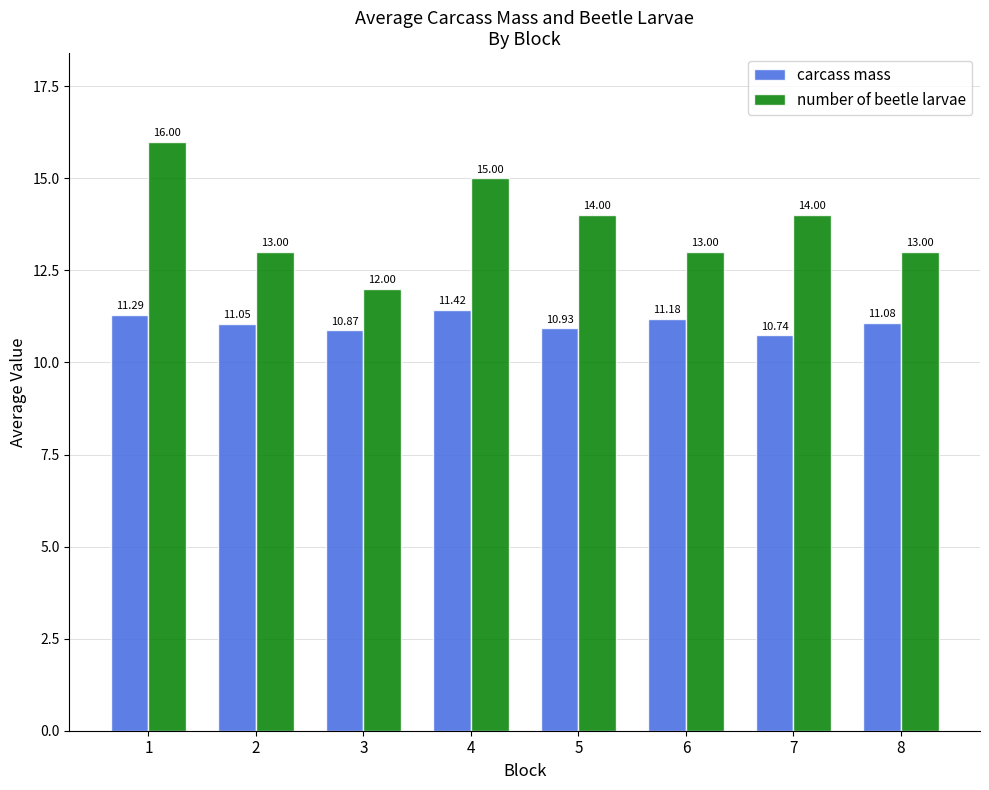

Which series changed the most between 5 and 6?

number of beetle larvae